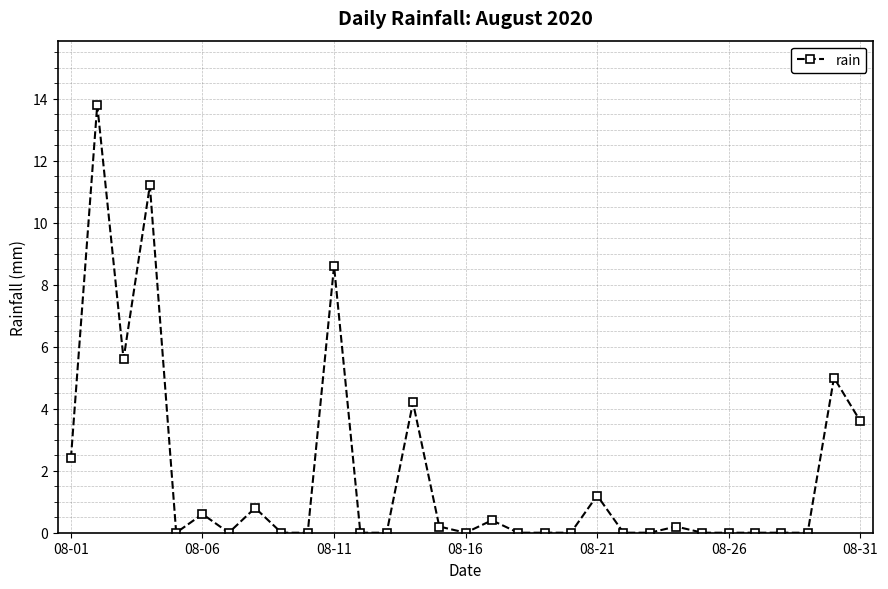

What is the value of the 2nd point from the left?

13.8